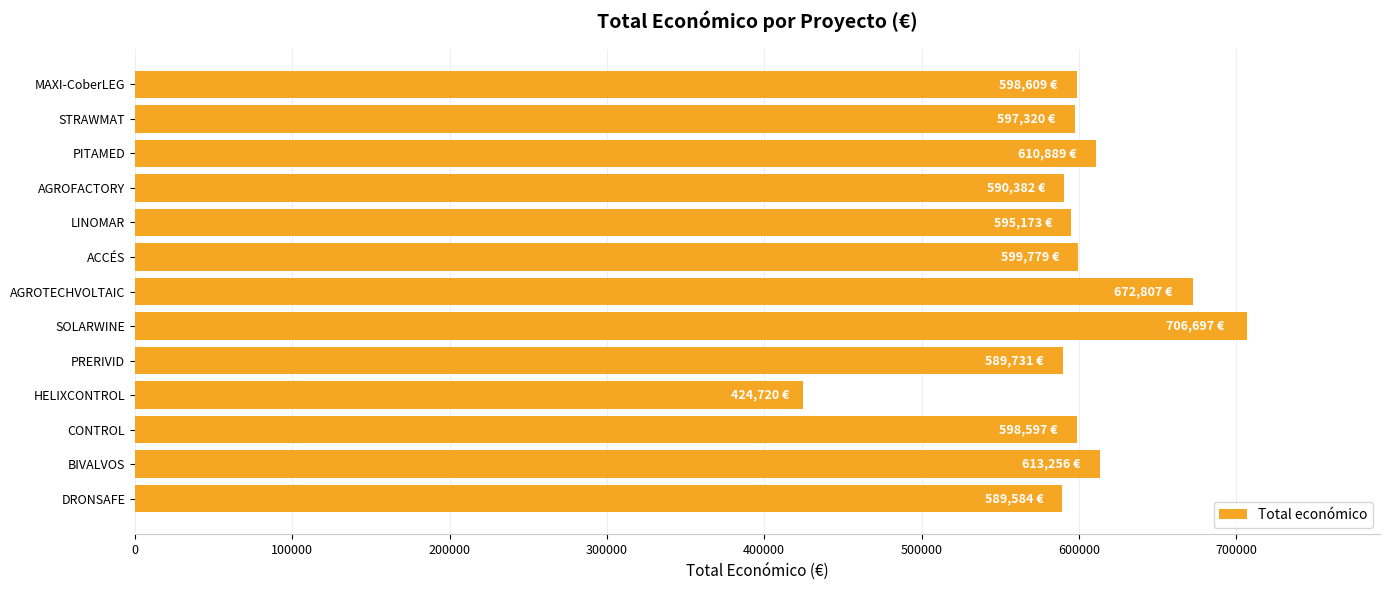

Is it true that the value at PITAMED is 346848?

False